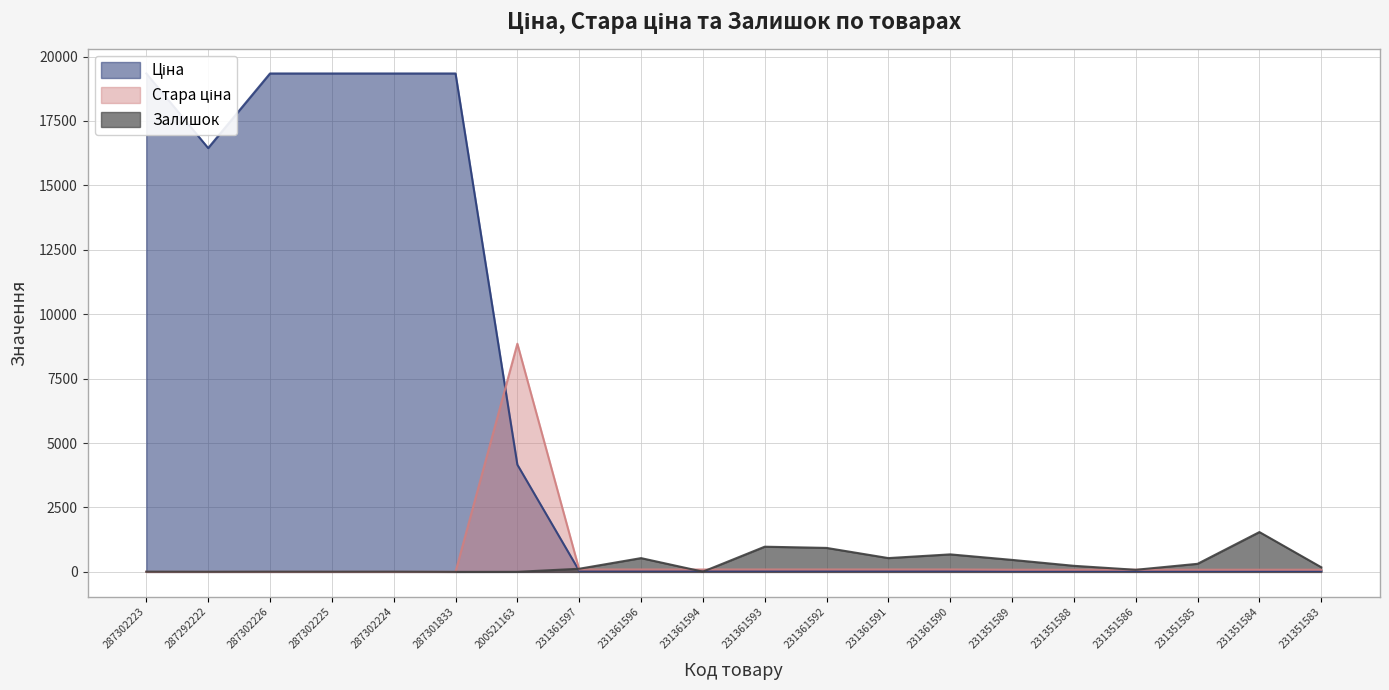

In Ціна, how many points are lower than both neighbors (excluding endpoints)?

1